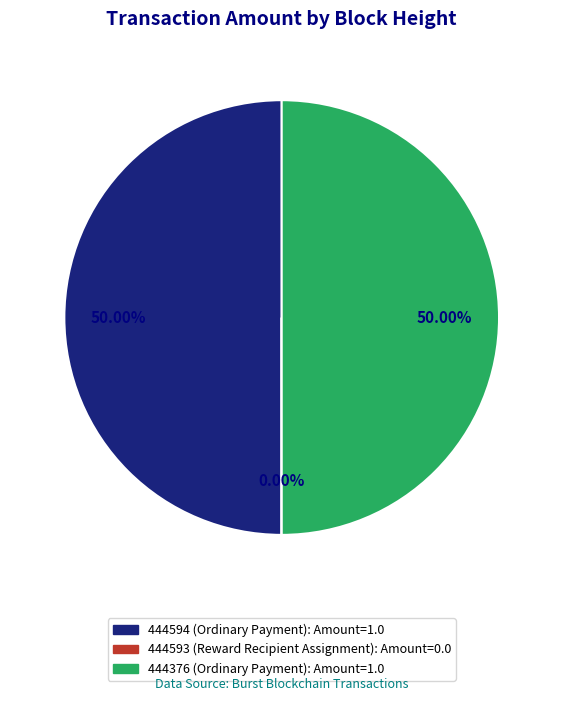

How much of the chart is everything except 444376 (Ordinary Payment)?

50.0%